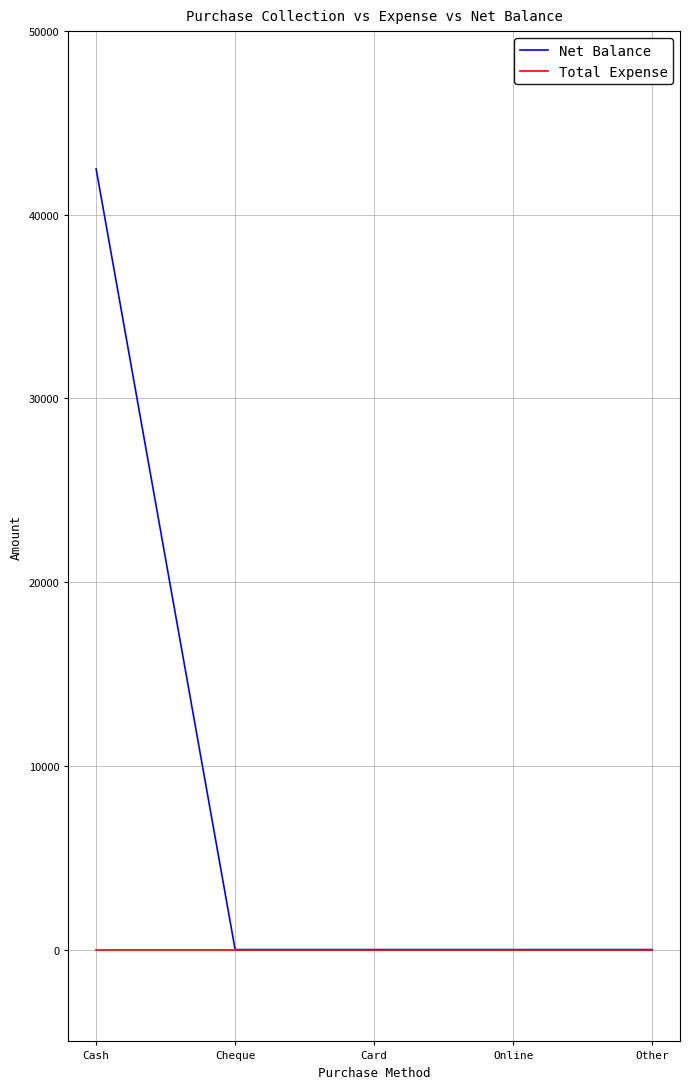

At how many categories does at least one series exceed 35420?

1